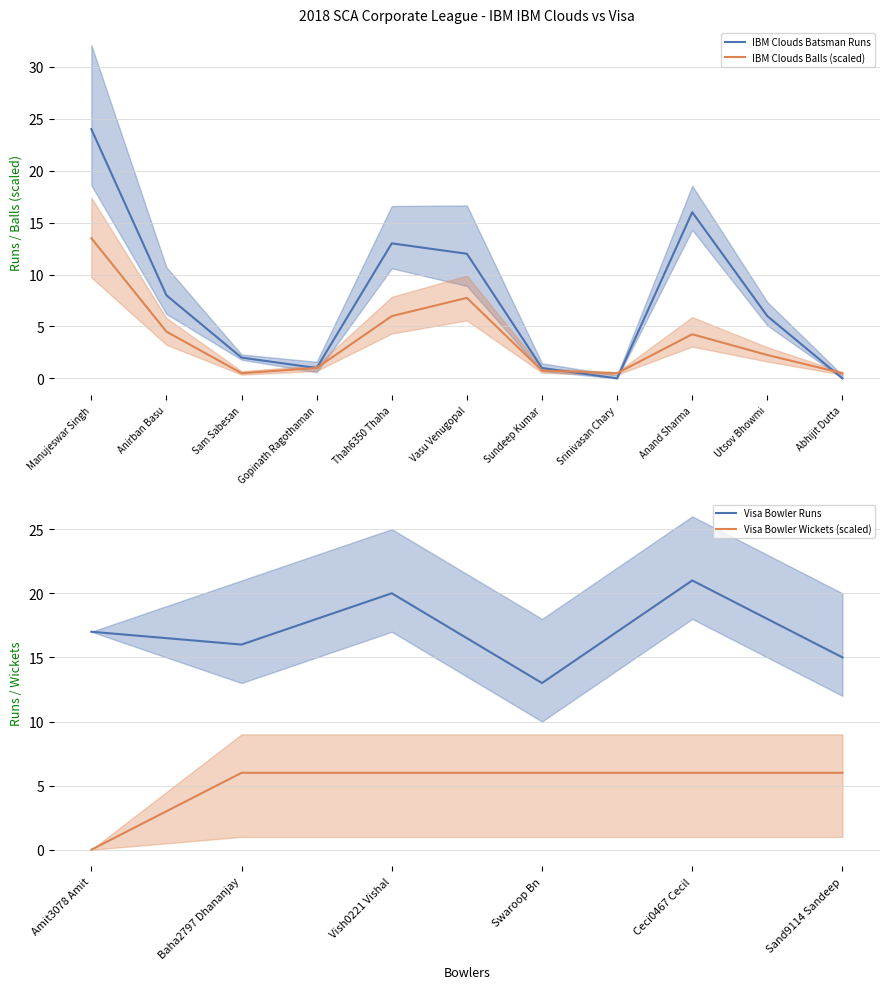

What is the value of the IBM Clouds Balls point at the 11th from the left?

0.5